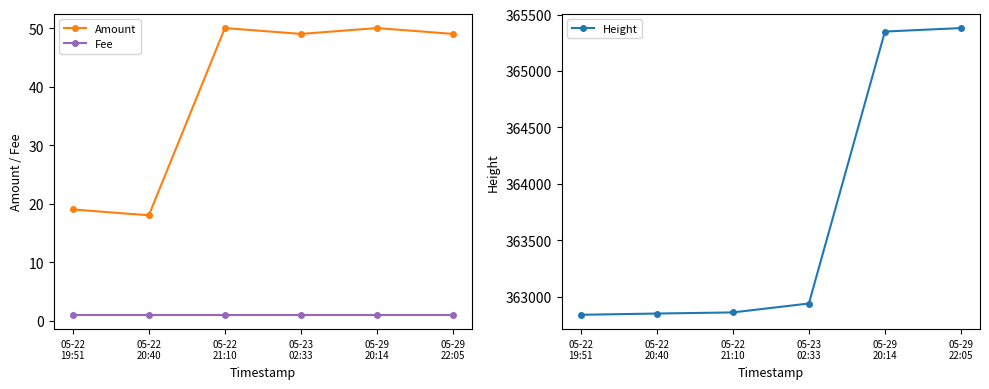

What are all the series names shown in the legend?

Amount, Fee, Height